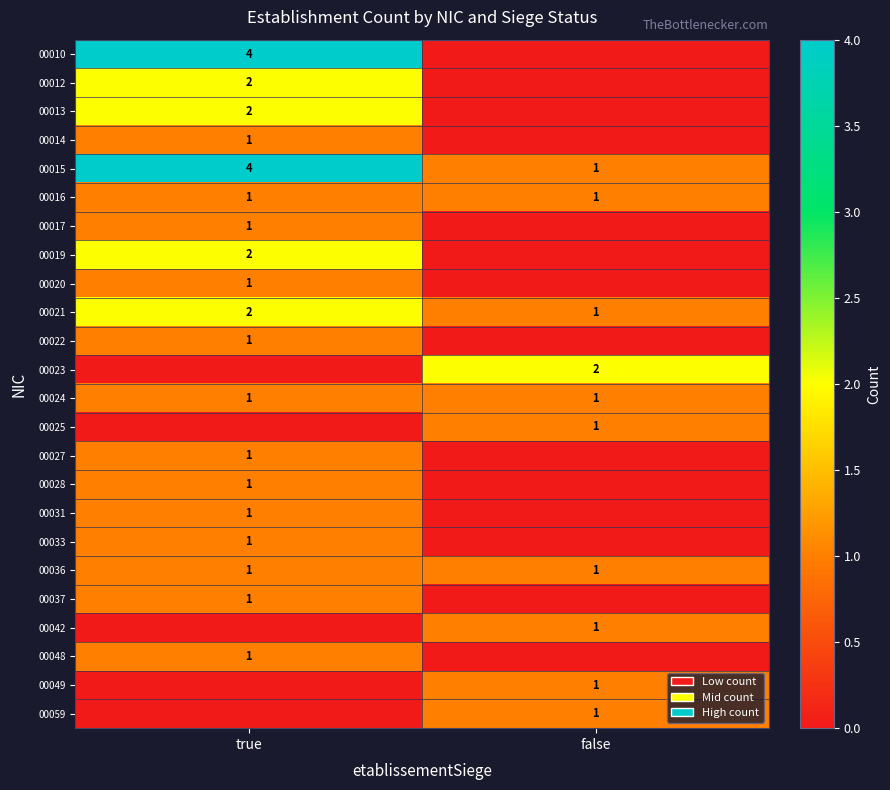

True or false: 00033 has a value of 0 at true.

False